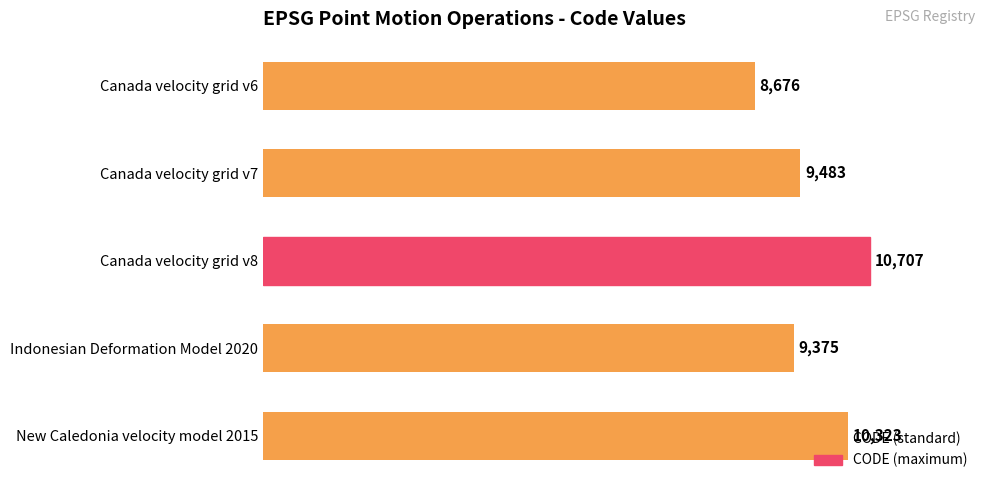

Which has a higher value, Indonesian Deformation Model 2020 or Canada velocity grid v6?

Indonesian Deformation Model 2020